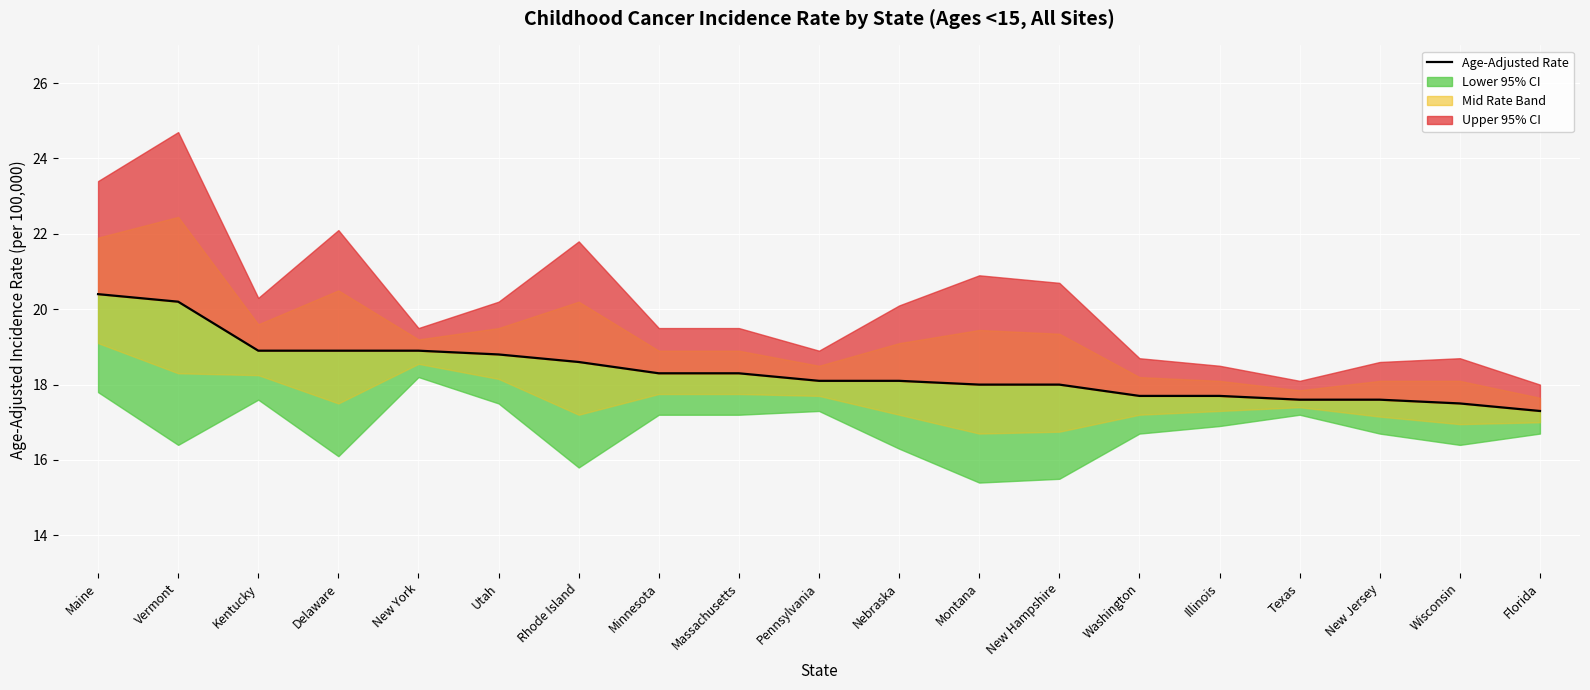

Where does the data first go above 18?

Maine